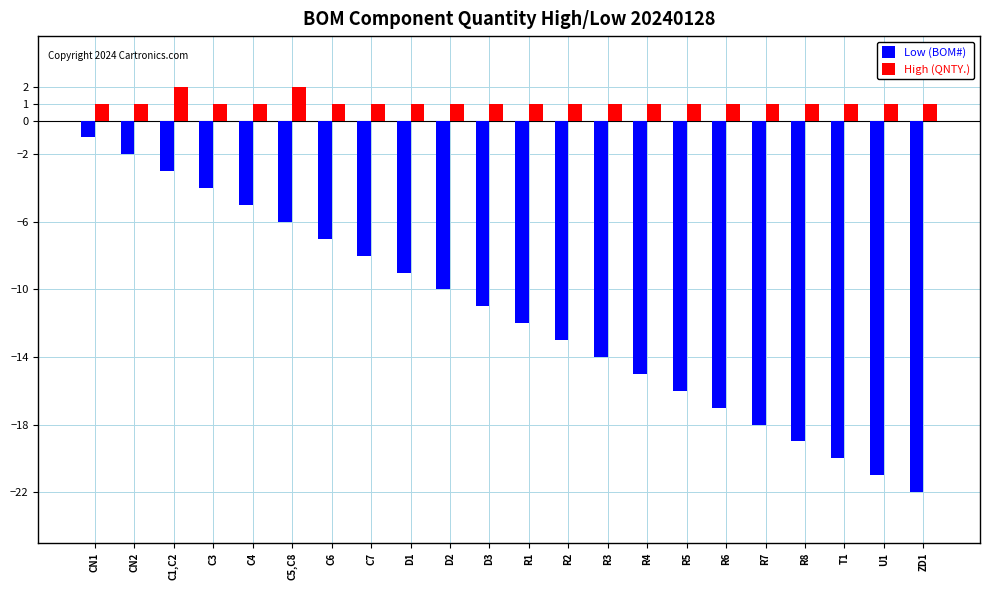

Which series has the widest spread of values?

Low (BOM#)